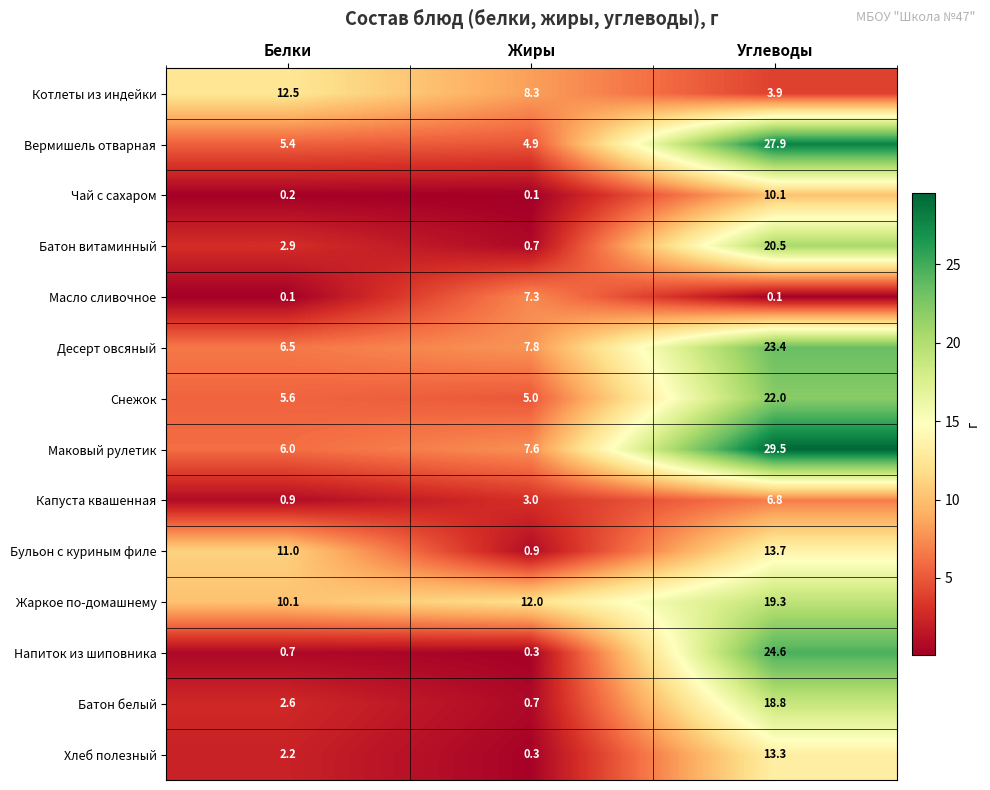

What is the highest value of the Жаркое по-домашнему series?

19.3